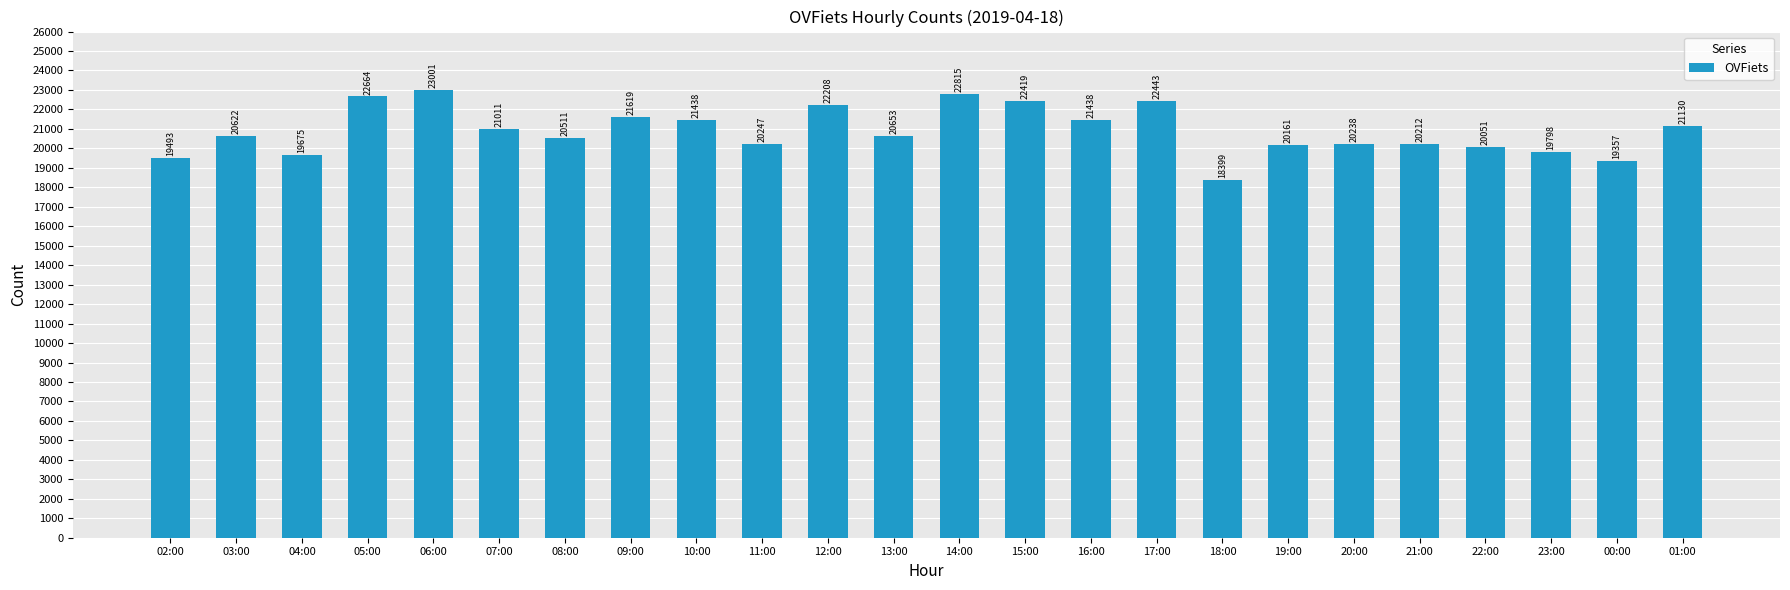

Does the chart contain any negative values?

No